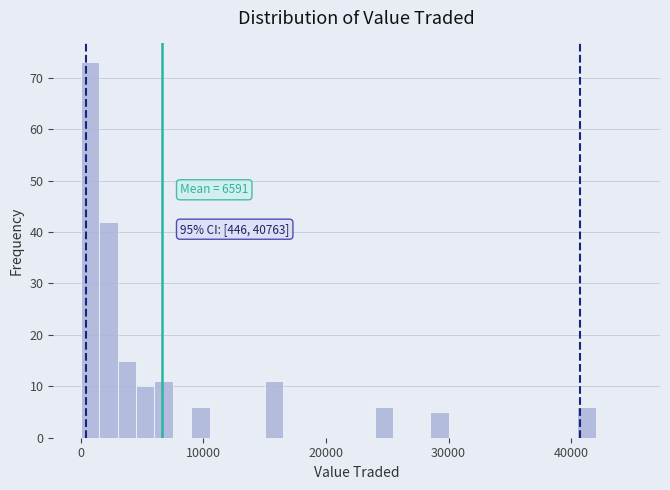

Read against the x-axis, roughly where is the centre of the tallest bar?

1000